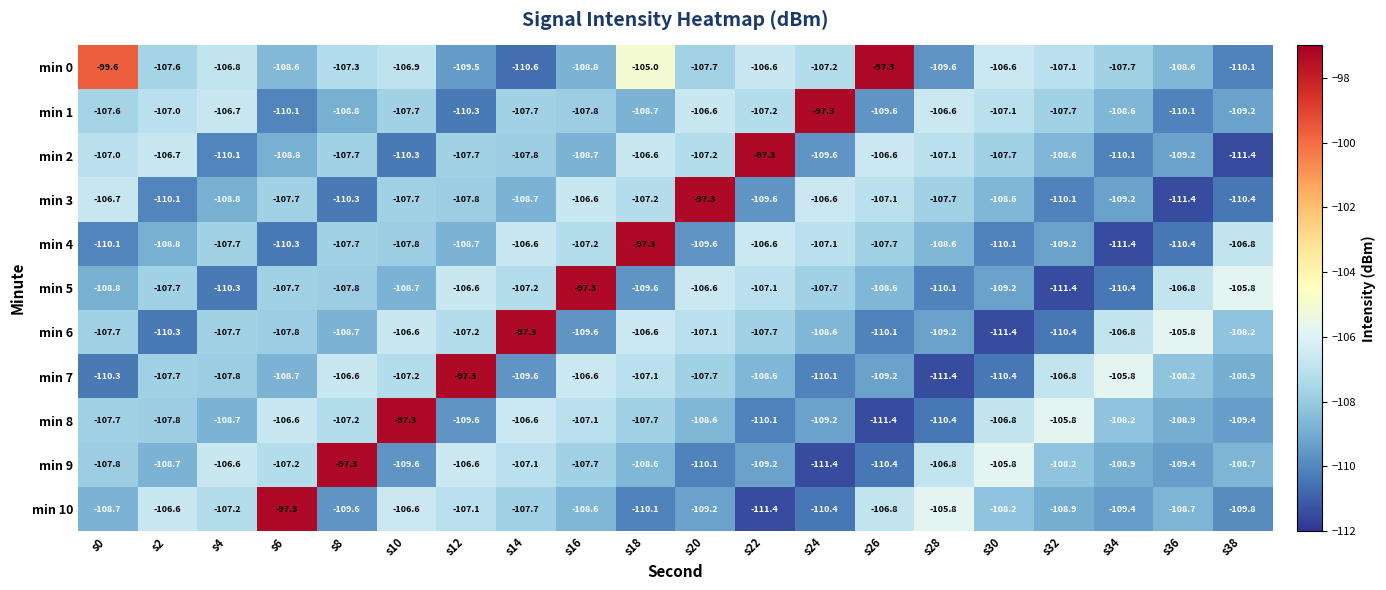

What is the difference between the highest and lowest values at s34?

5.6